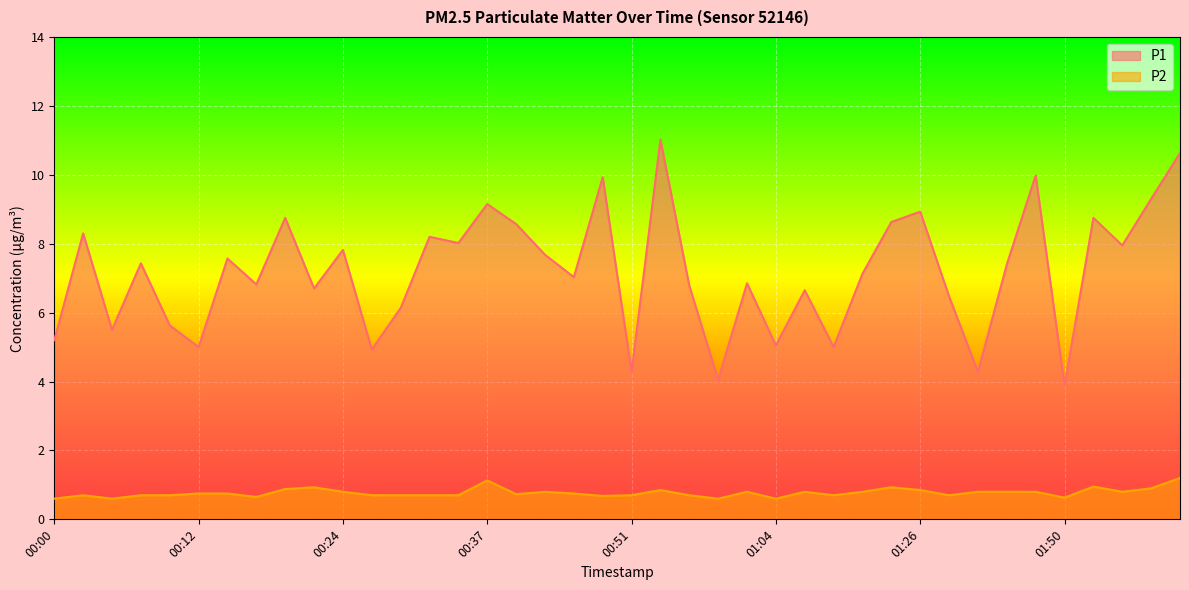

At which category does P2 reach its first local valley?

00:05